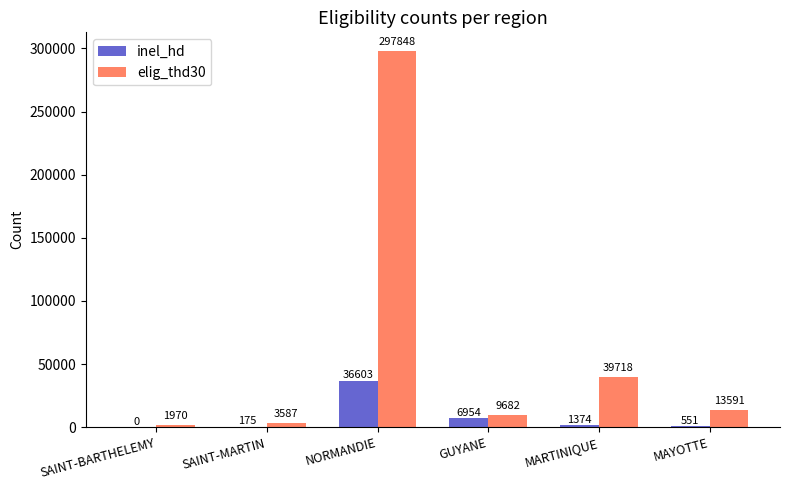

At which category is the sum across all series the highest?

NORMANDIE